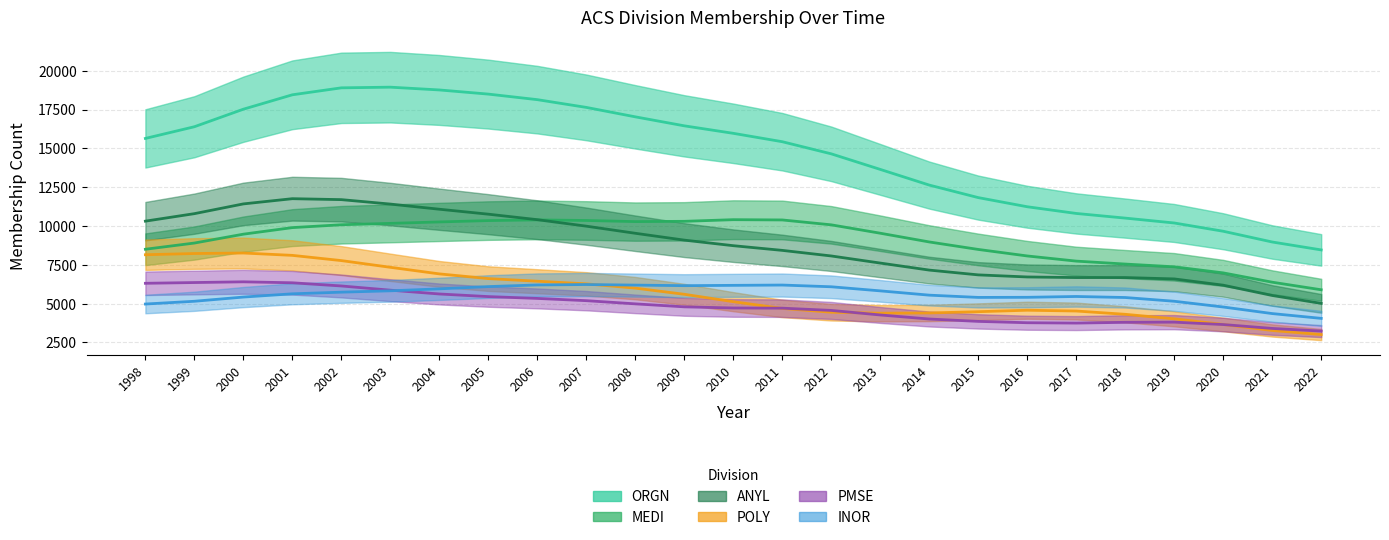

How many interior local valleys does the PMSE series have?

1